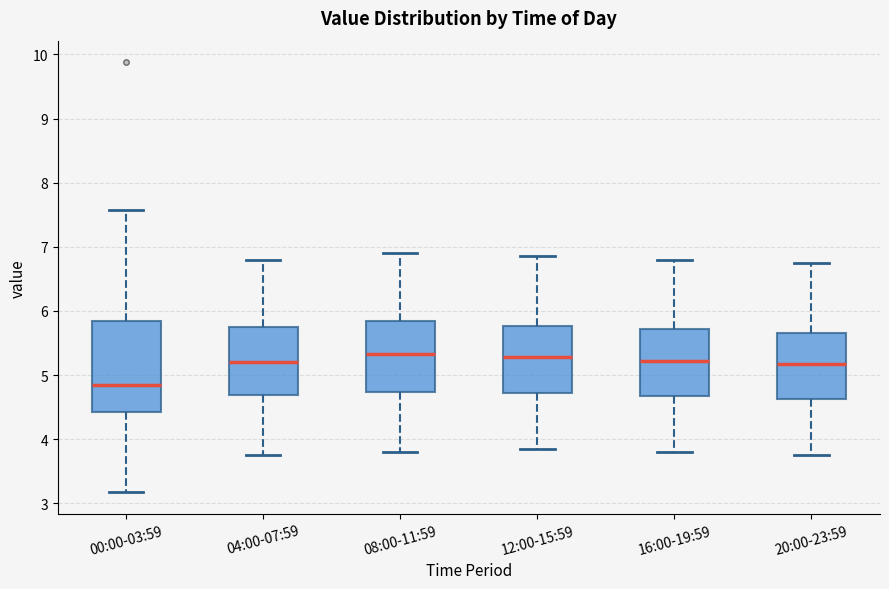

Where does the lower whisker of the box for 08:00-11:59 end on the y-axis? The values are not printed on the chart, so give them approximately, as read against the axis.

3.8